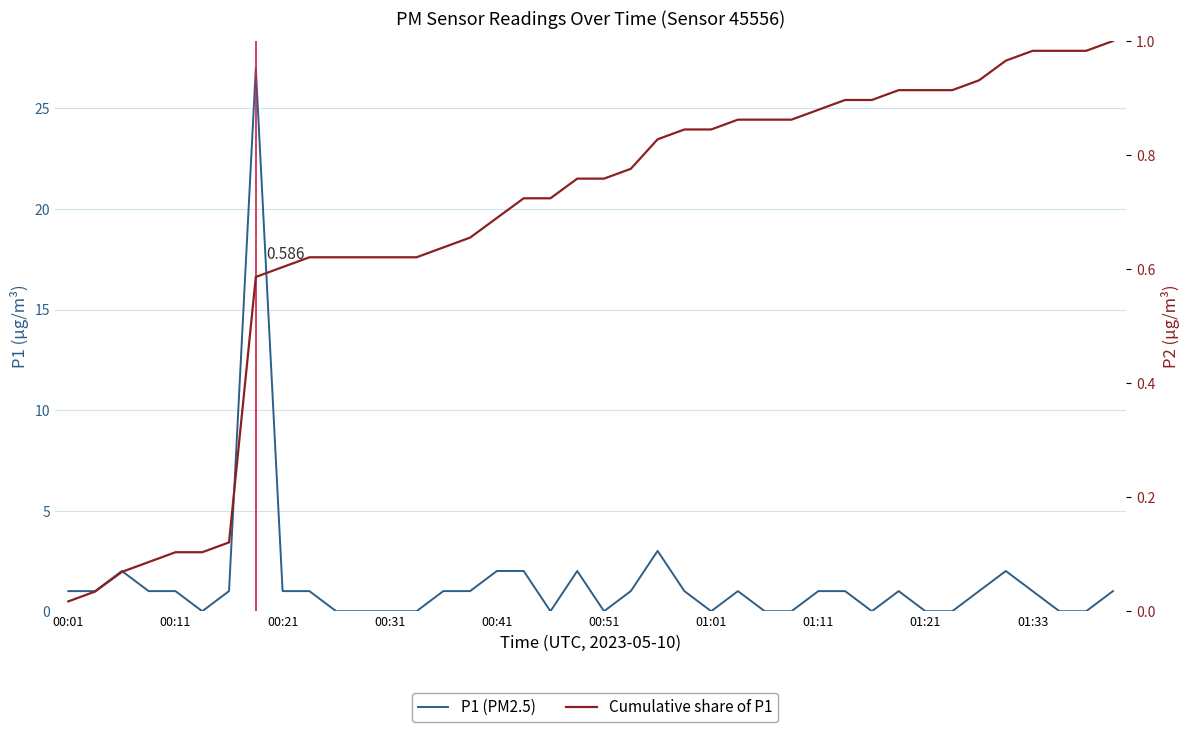

List the series in order of their peak value, lowest first.

Cumulative share of P1, P1 (PM2.5)